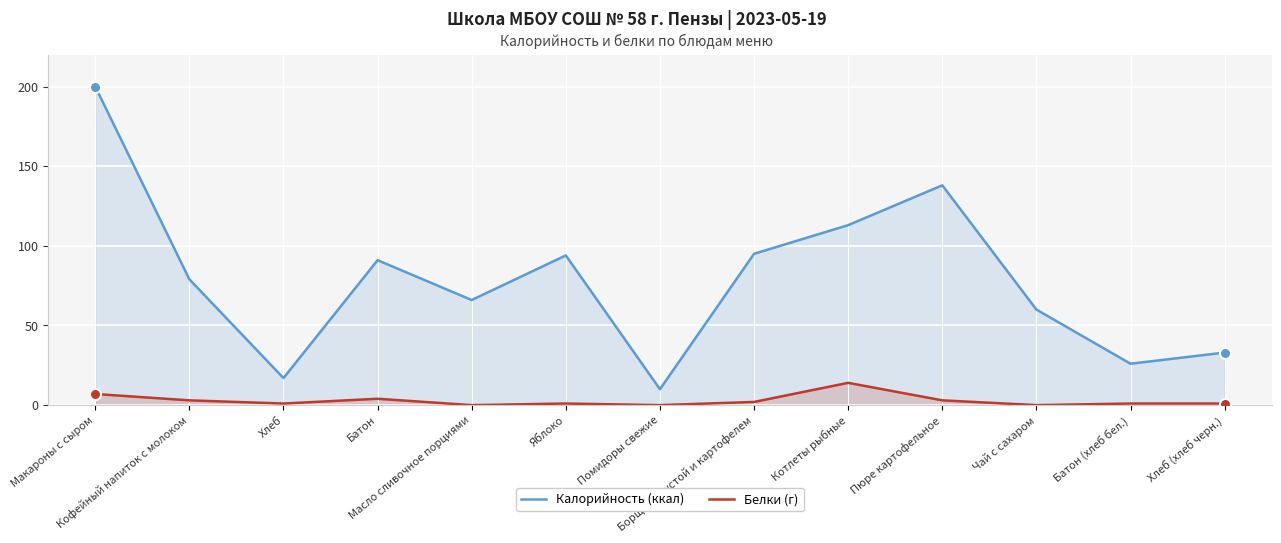

Reading left to right, what are all the values shown in this chart?

Калорийность (ккал): Макароны с сыром=200	Кофейный напиток с молоком=79	Хлеб=17	Батон=91	Масло сливочное порциями=66	Яблоко=94	Помидоры свежие=10	Борщ с капустой и картофелем=95	Котлеты рыбные=113	Пюре картофельное=138	Чай с сахаром=60	Батон (хлеб бел.)=26	Хлеб (хлеб черн.)=33
Белки (г): Макароны с сыром=7	Кофейный напиток с молоком=3	Хлеб=1	Батон=4	Масло сливочное порциями=0	Яблоко=1	Помидоры свежие=0	Борщ с капустой и картофелем=2	Котлеты рыбные=14	Пюре картофельное=3	Чай с сахаром=0	Батон (хлеб бел.)=1	Хлеб (хлеб черн.)=1